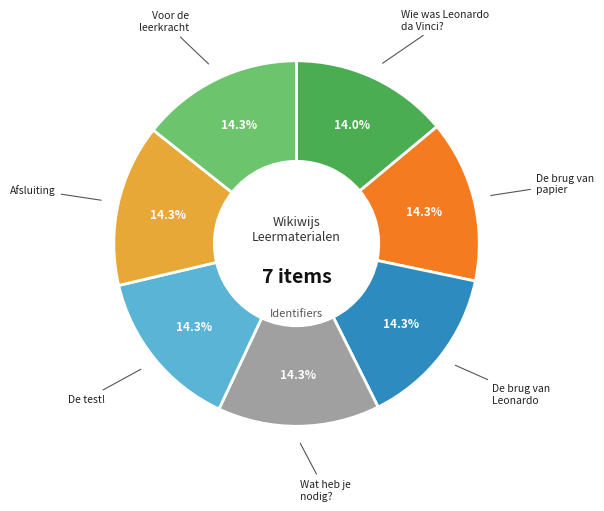

What portion of the pie excludes Afsluiting?

85.7%